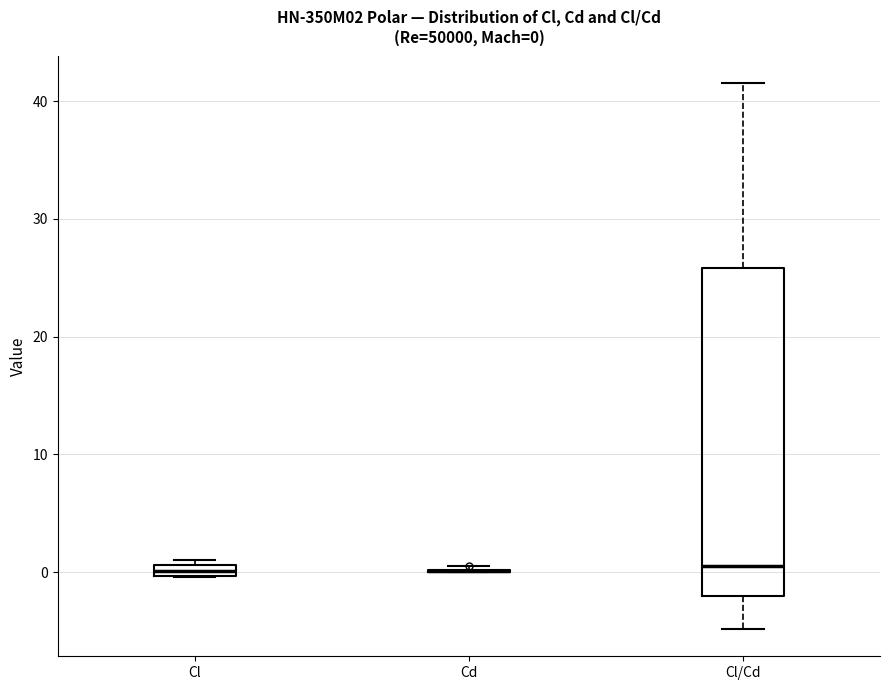

Comparing the boxes themselves (not the whiskers), which one is the tallest?

Cl/Cd